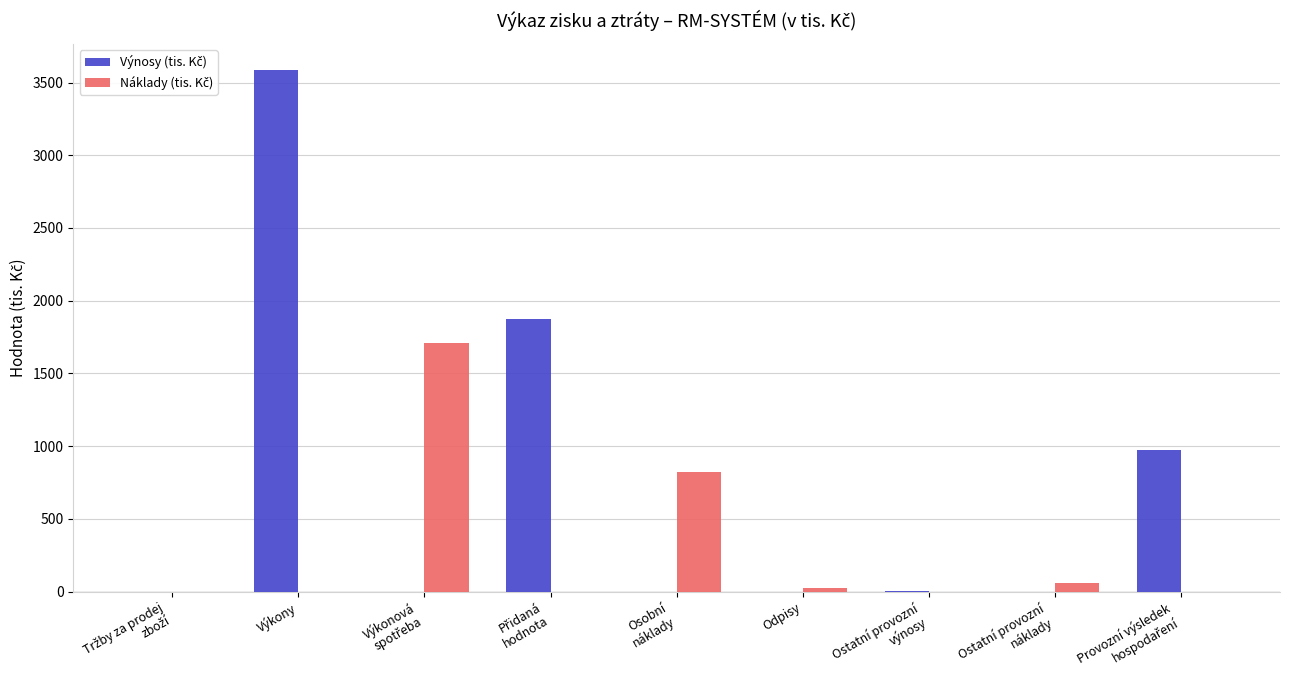

What is the greatest value displayed?

3586